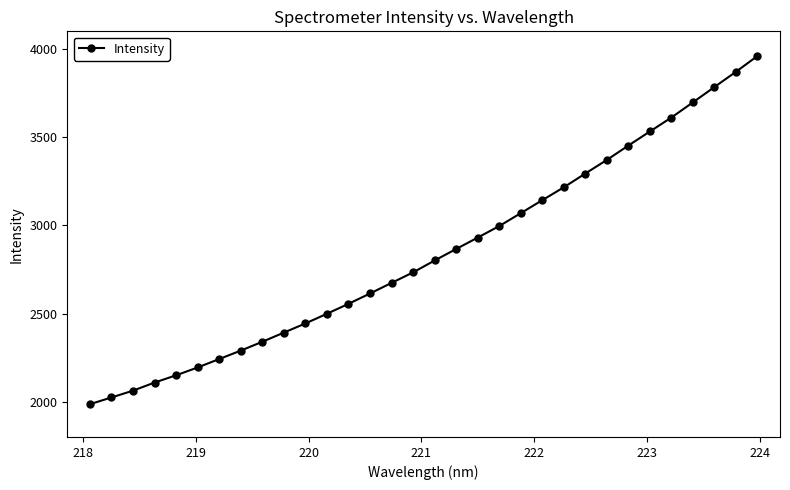

What is the value of the 6th point from the left?

2194.1